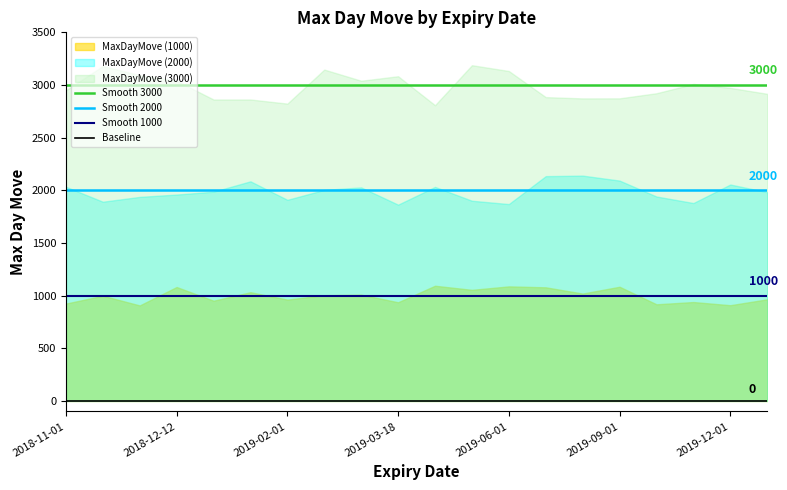

How many lines are shown in the chart?

4